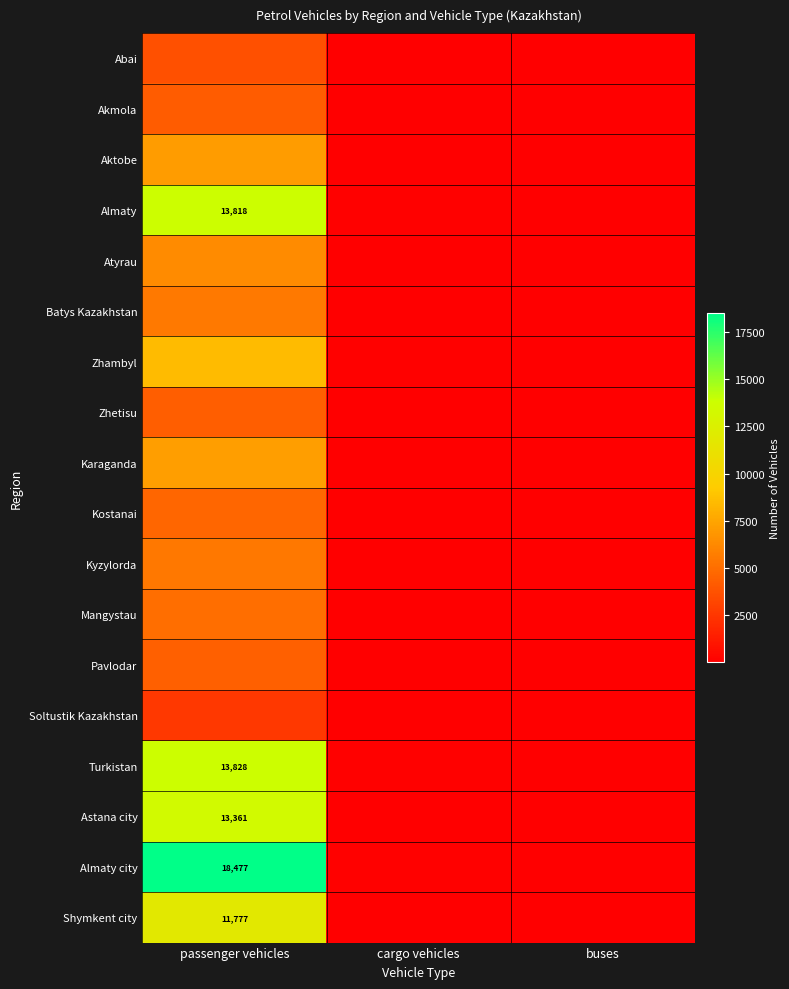

The value of Akmola at cargo vehicles is 90. True or false?

False